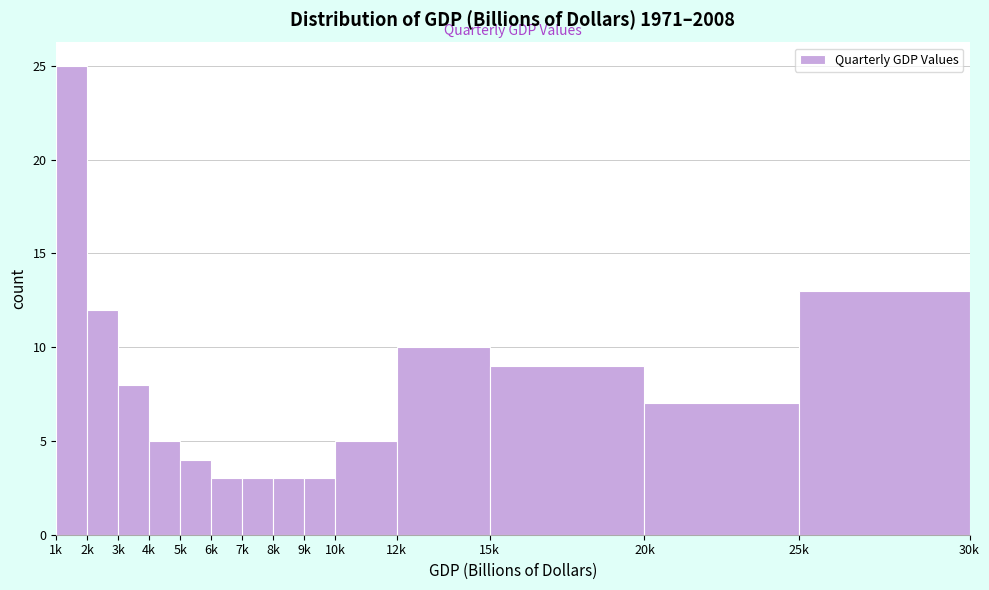

Reading left to right, extract all data points from this chart.

1k=25	2k=12	3k=8	4k=5	5k=4	6k=3	7k=3	8k=3	9k=3	10k=5	12k=10	15k=9	20k=7	25k=13